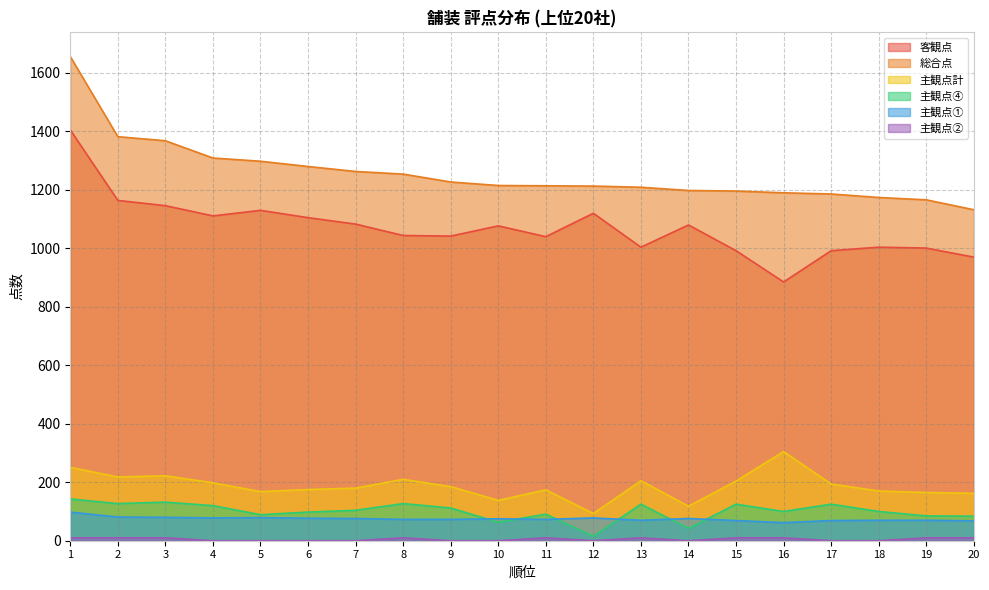

What is the value of the 主観点④ point at the 11th from the left?

91